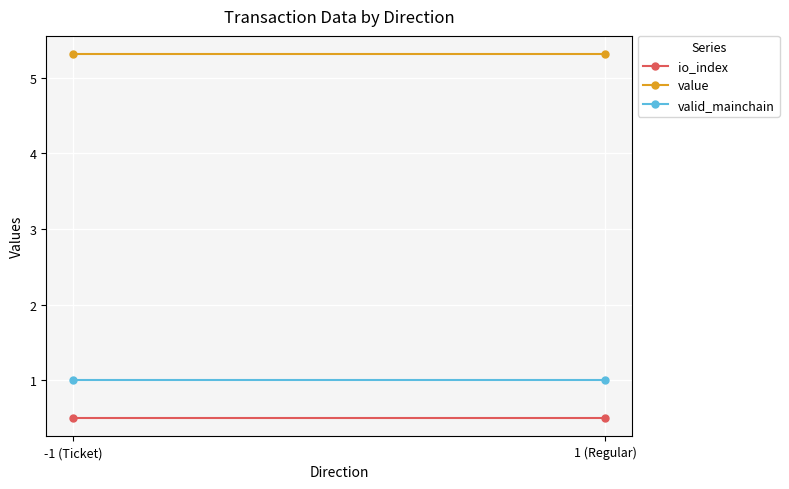

Is it true that valid_mainchain equals 1.0 at 1 (Regular)?

True